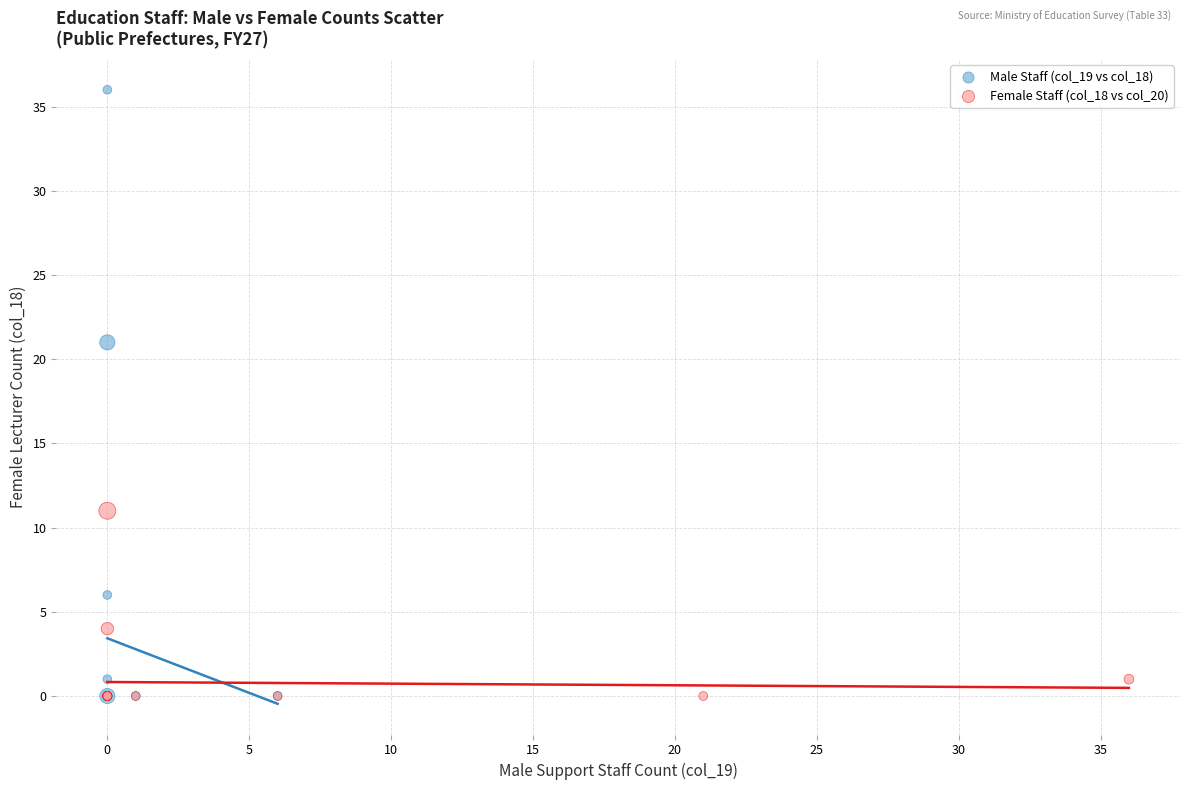

What are all the series names shown in the legend?

Male Staff (col_19 vs col_18), Female Staff (col_18 vs col_20)